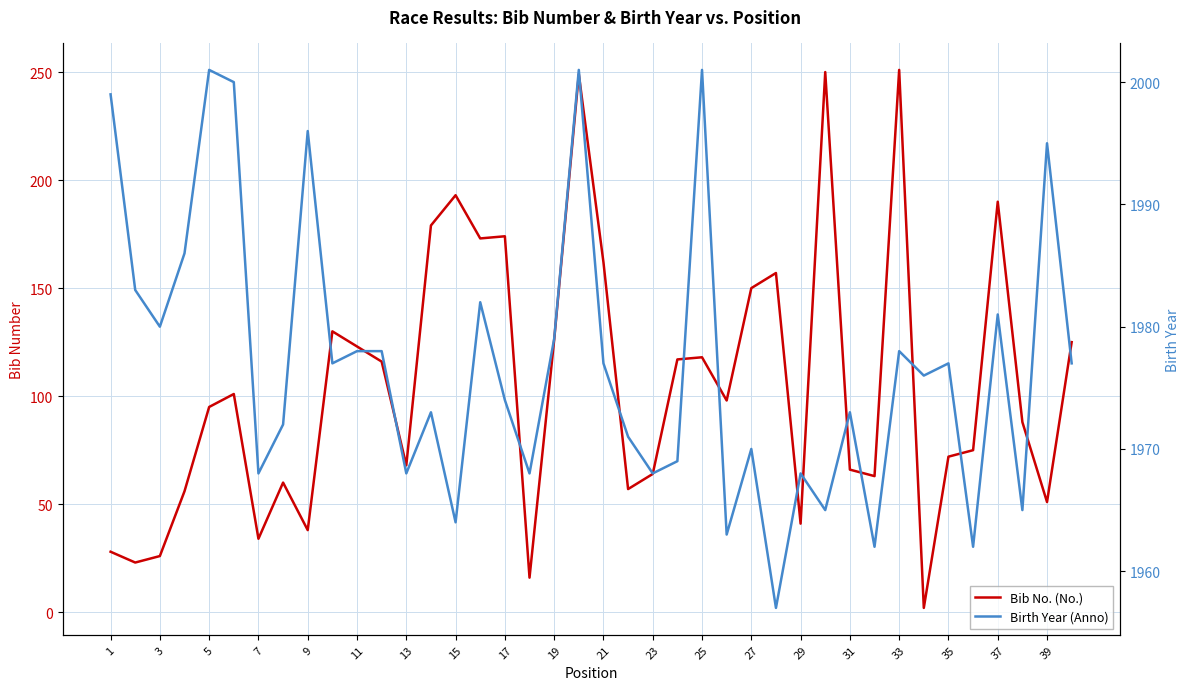

How many categories are shown in the chart?

40